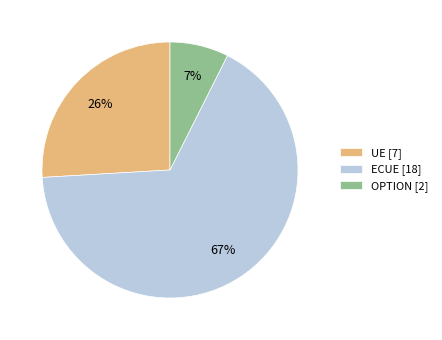

What percentage is the OPTION [2] slice, to the nearest percent?

7%